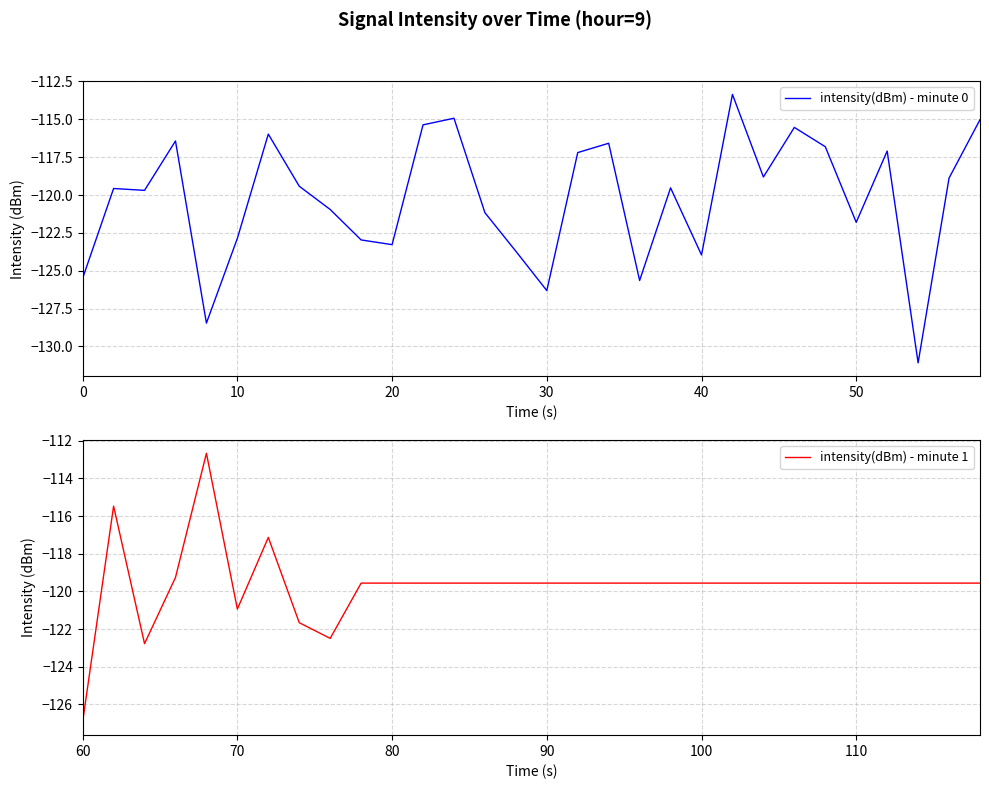

Which series has the largest range (max minus min)?

intensity(dBm) - minute 0